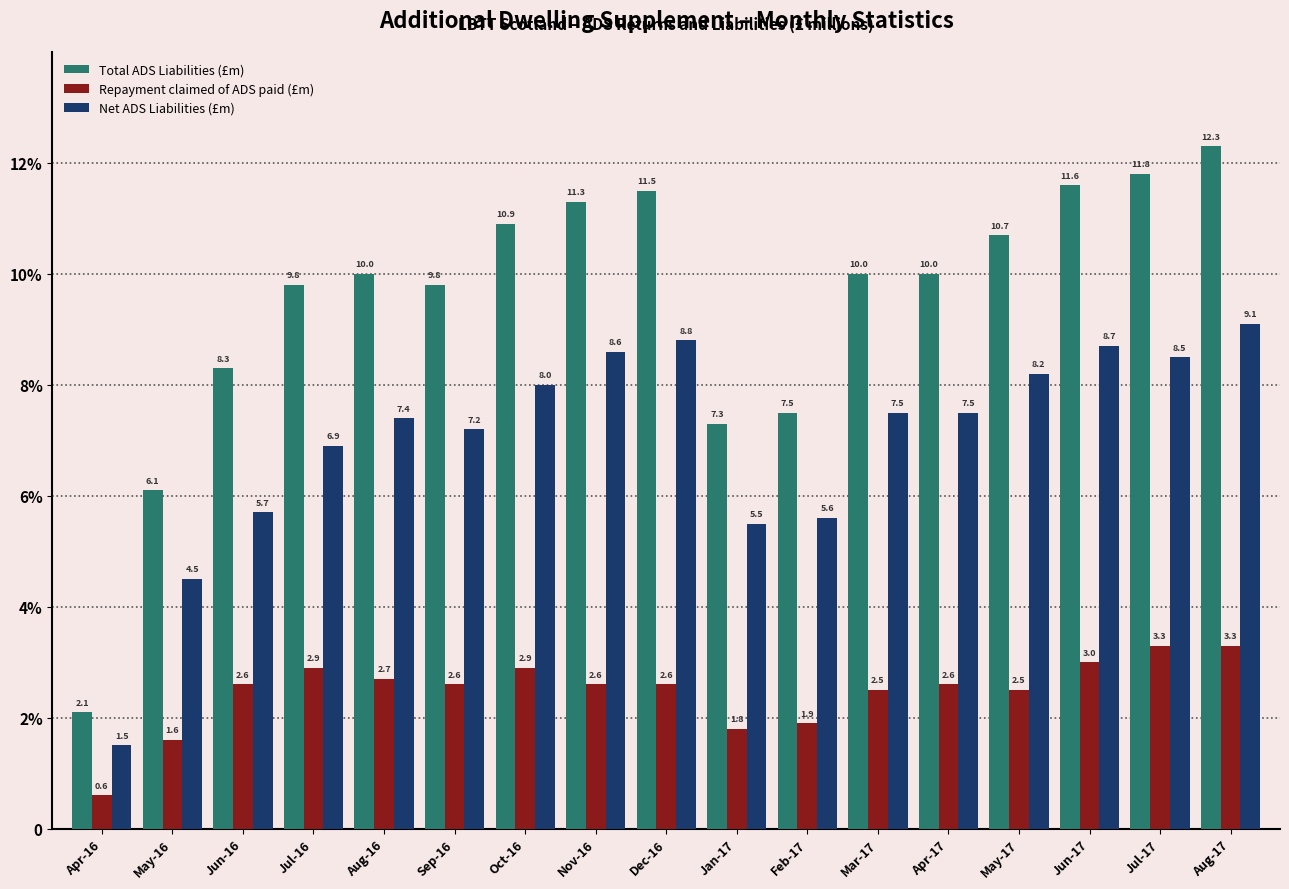

Rank the series at May-17 from highest to lowest value.

Total ADS Liabilities (£m), Net ADS Liabilities (£m), Repayment claimed of ADS paid (£m)